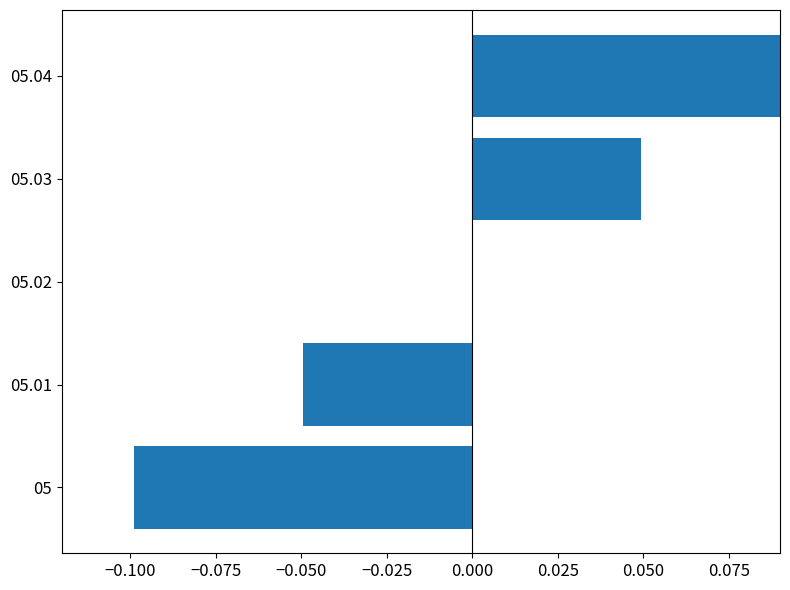

The value at 05.02 is 0.0. True or false?

True